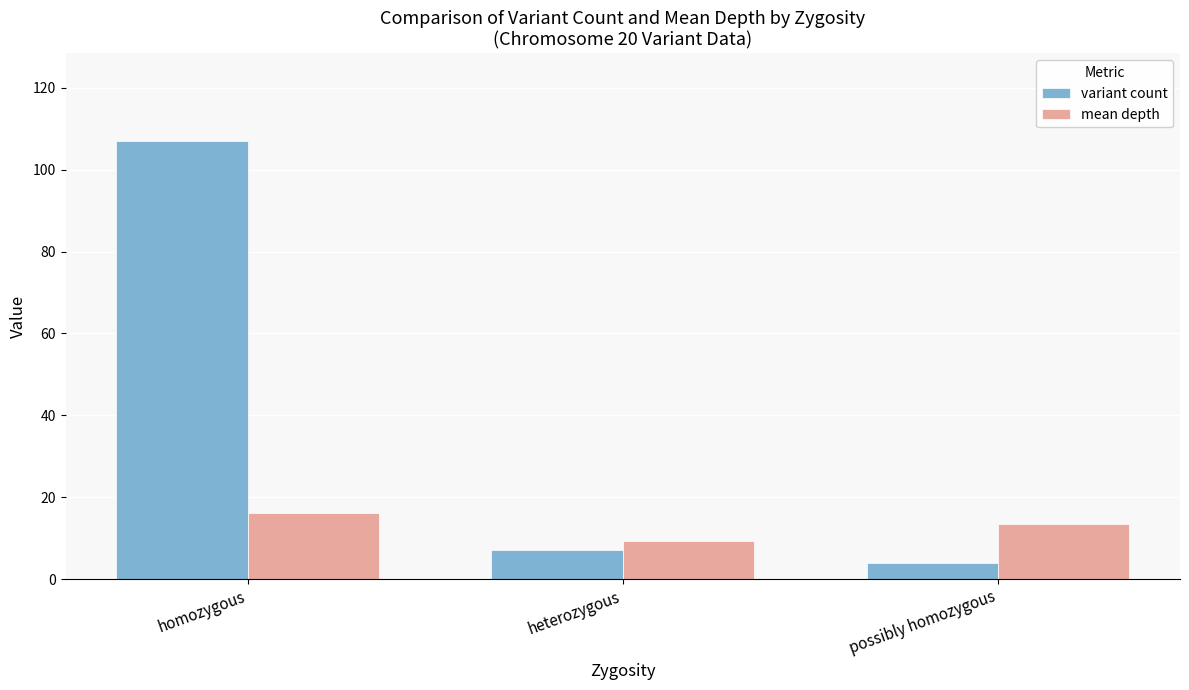

At which label does variant count first exceed 7?

homozygous